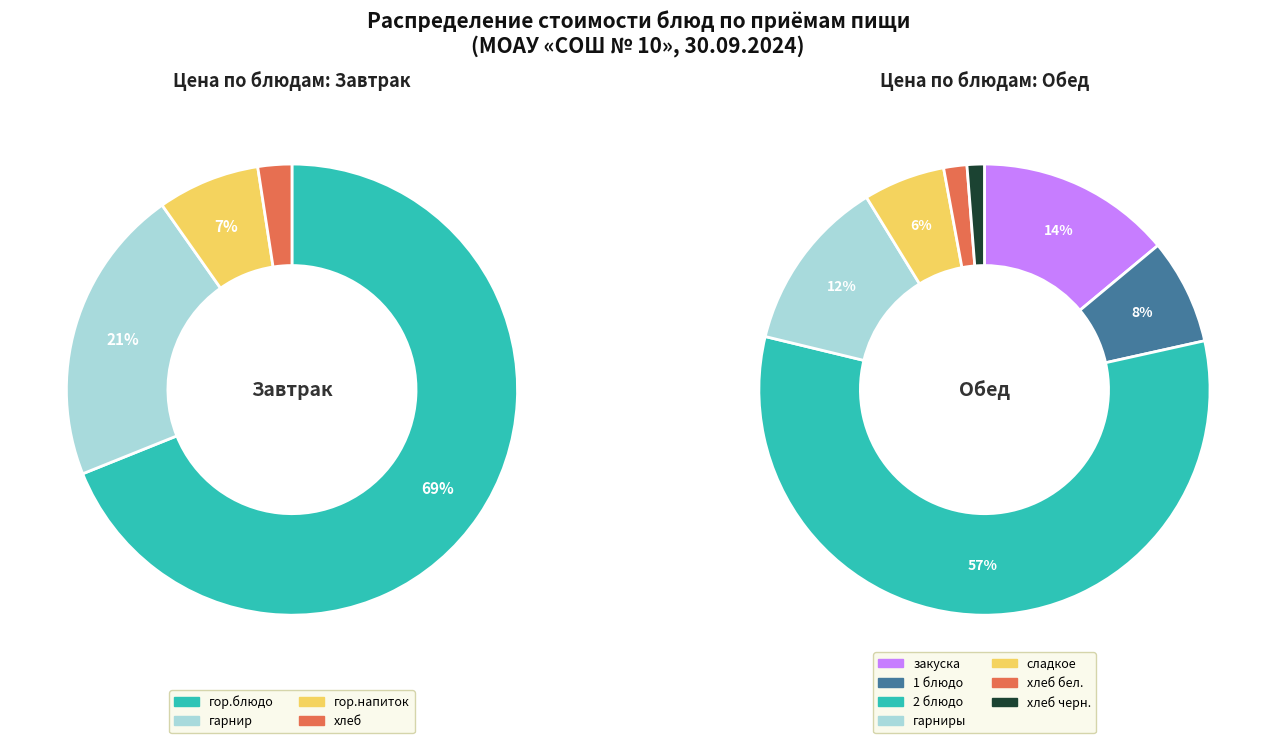

What percentage is the гарниры slice, to the nearest percent?

12%